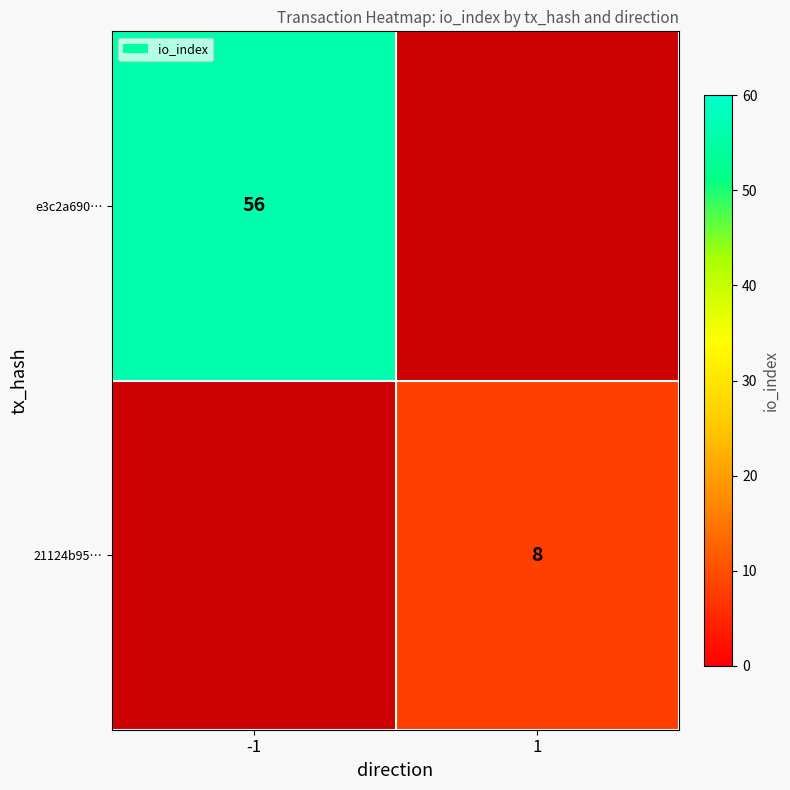

True or false: 21124b95… has a value of 8 at 1.

True